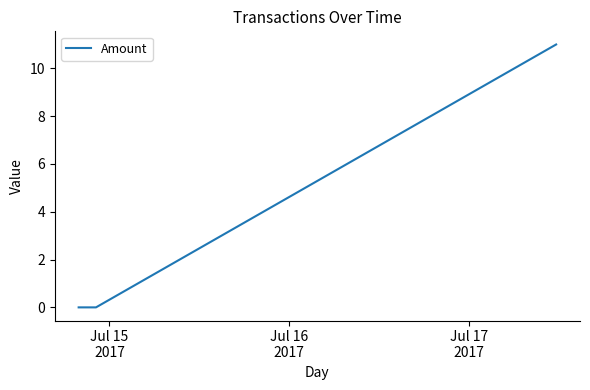

What is the average value?

3